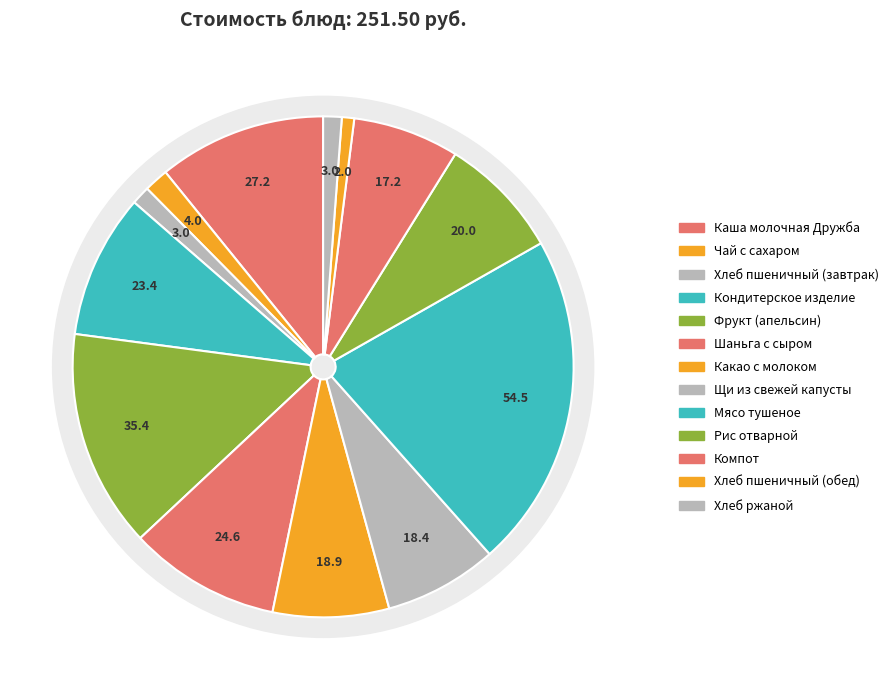

How many slices are in this pie chart?

13